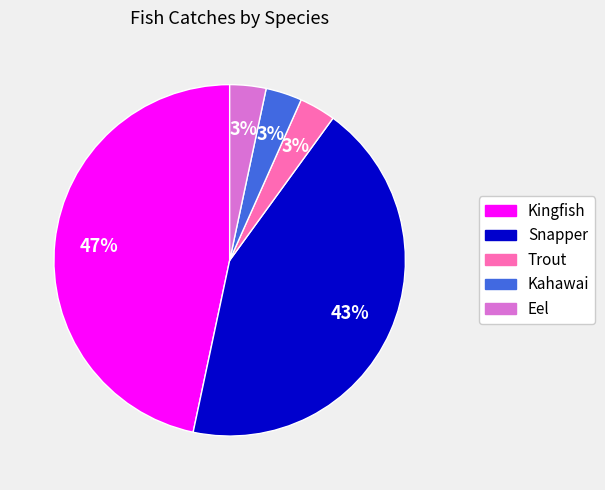

To the nearest percent, what is the difference between the Snapper and Kahawai slice percentages?

40%